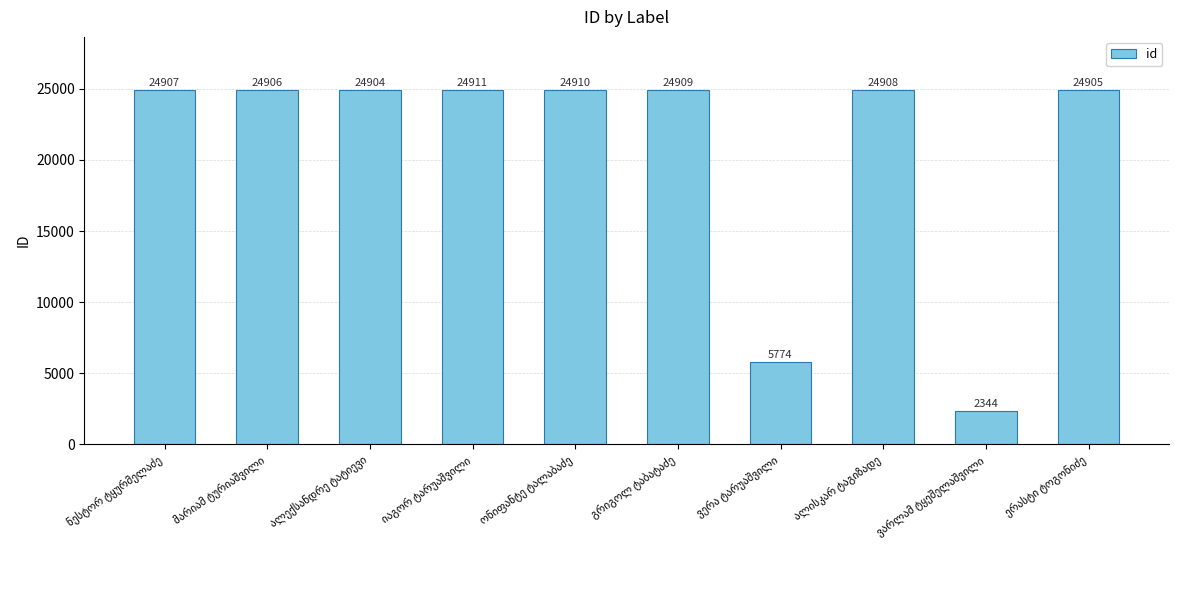

What is the greatest value displayed?

24911